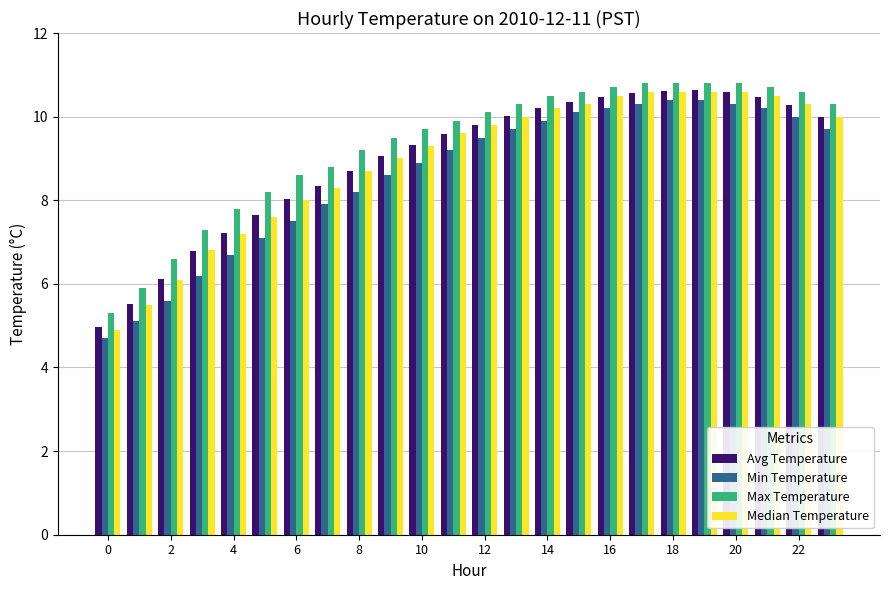

How many bars are there in total?

96